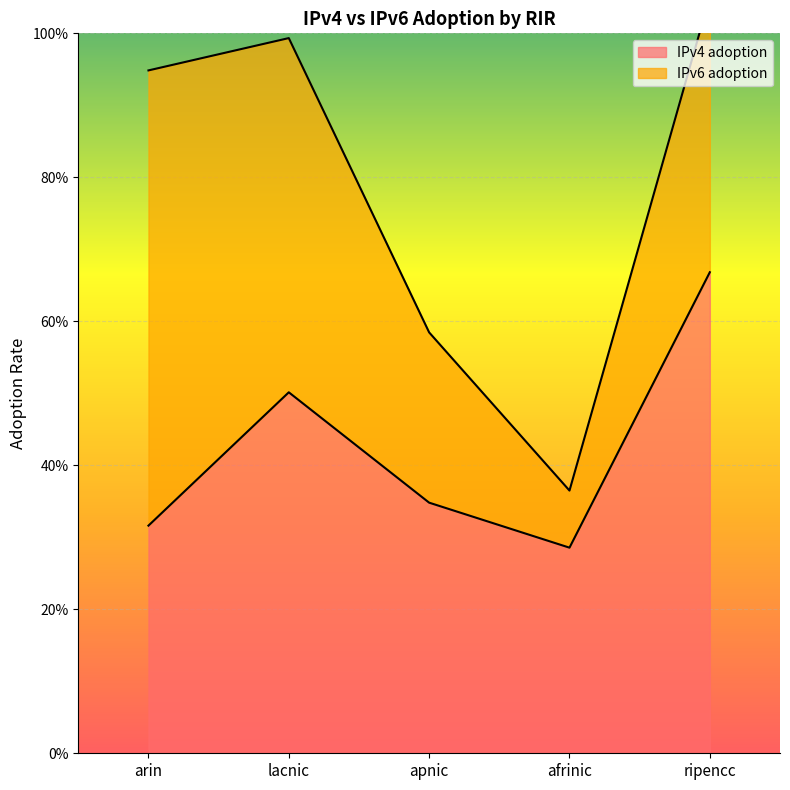

What is the label of the 1st point from the left?

arin